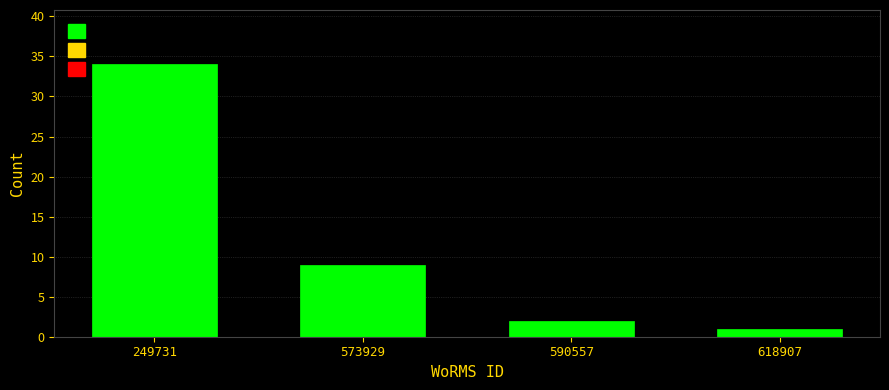

Reading right to left, transcribe all the data shown in this chart.

1	2	9	34